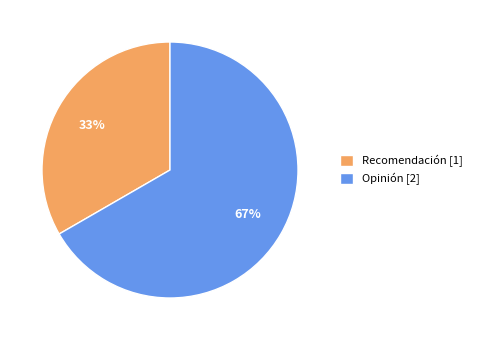

Combined, do Opinión and Recomendación account for over 50%?

Yes